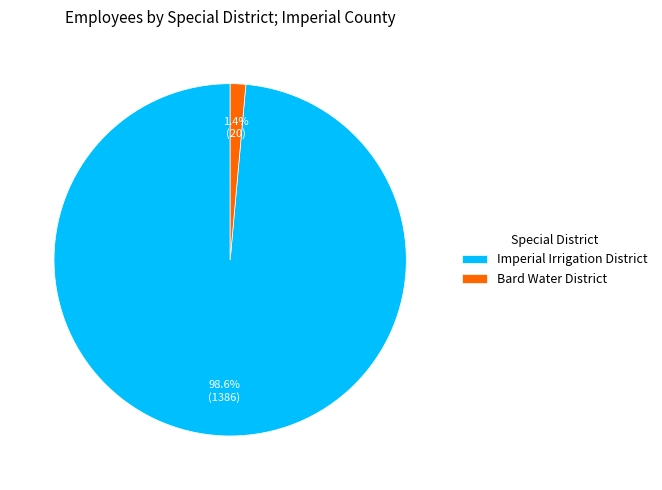

To the nearest percent, what portion does Imperial Irrigation District represent?

99%